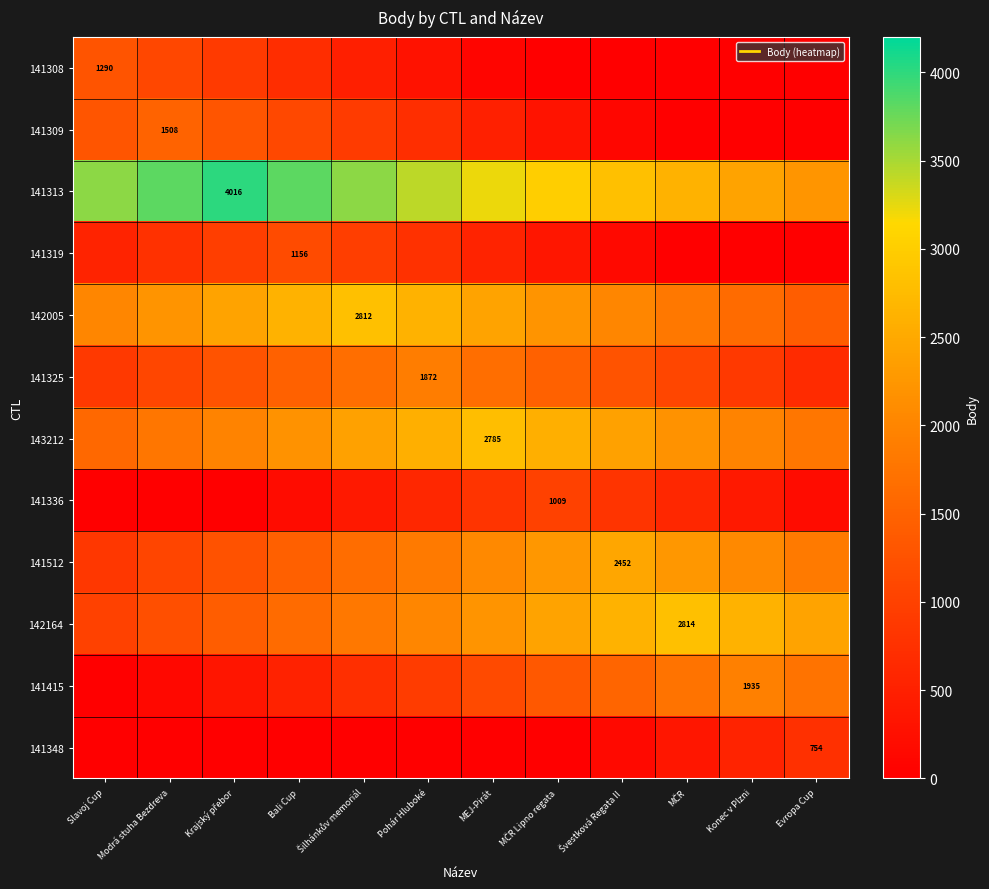

The value of 141313 at MČR is 3967. True or false?

False